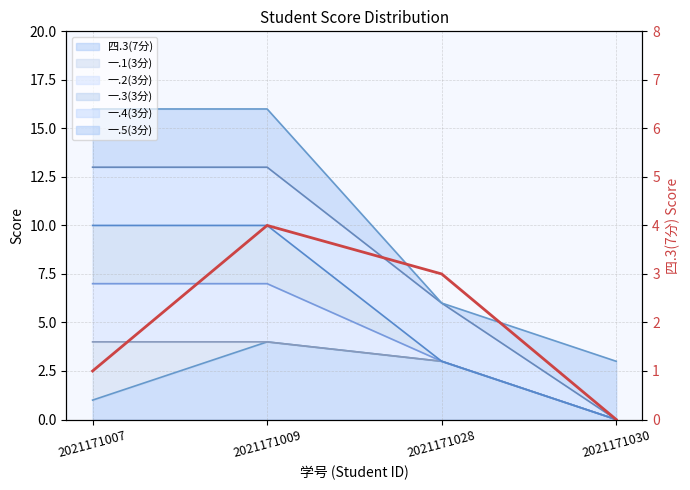

How many lines are shown in the chart?

1